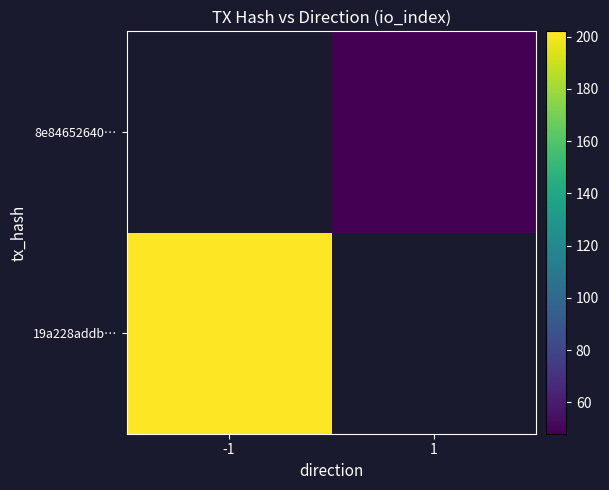

Which has a higher value, 1 or -1?

-1